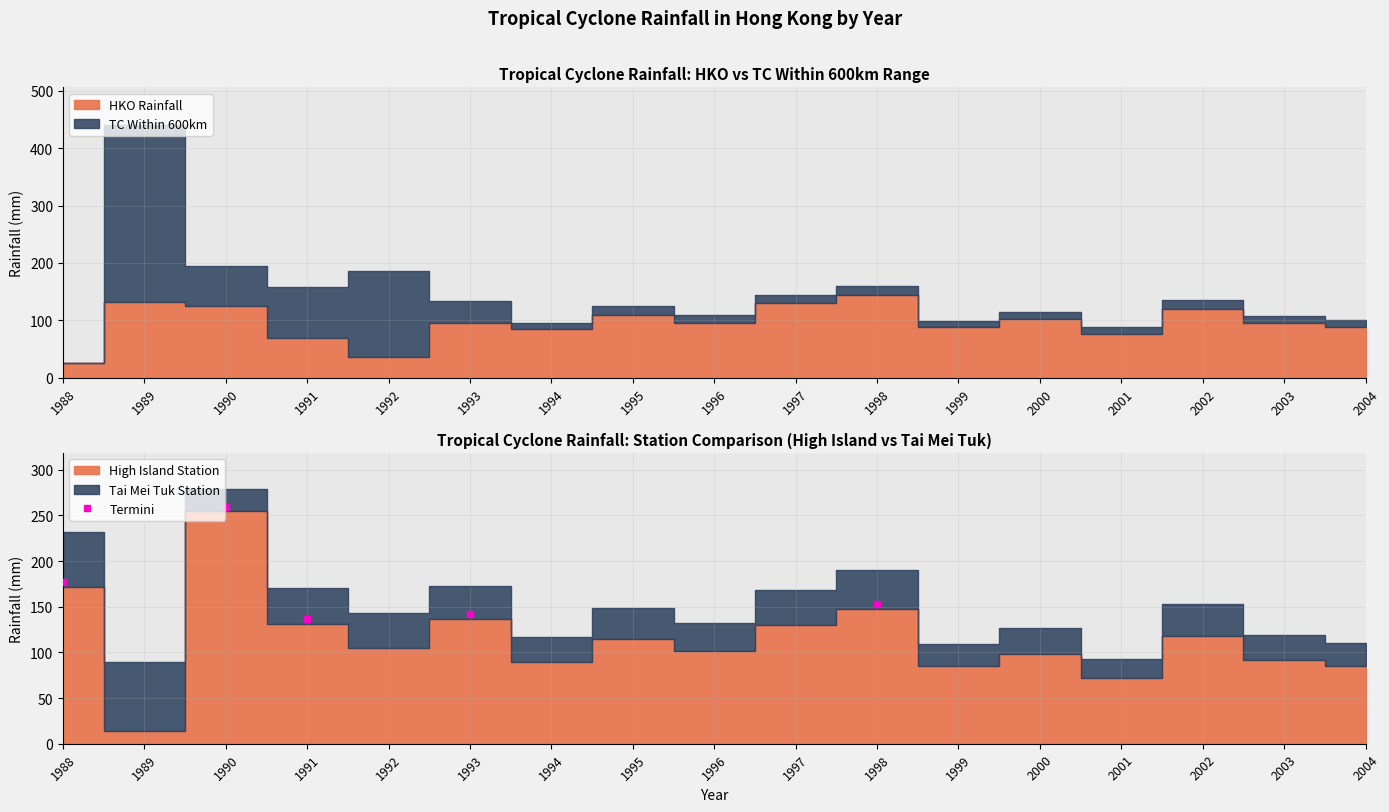

In Termini, how many points are higher than both neighbors (excluding endpoints)?

1